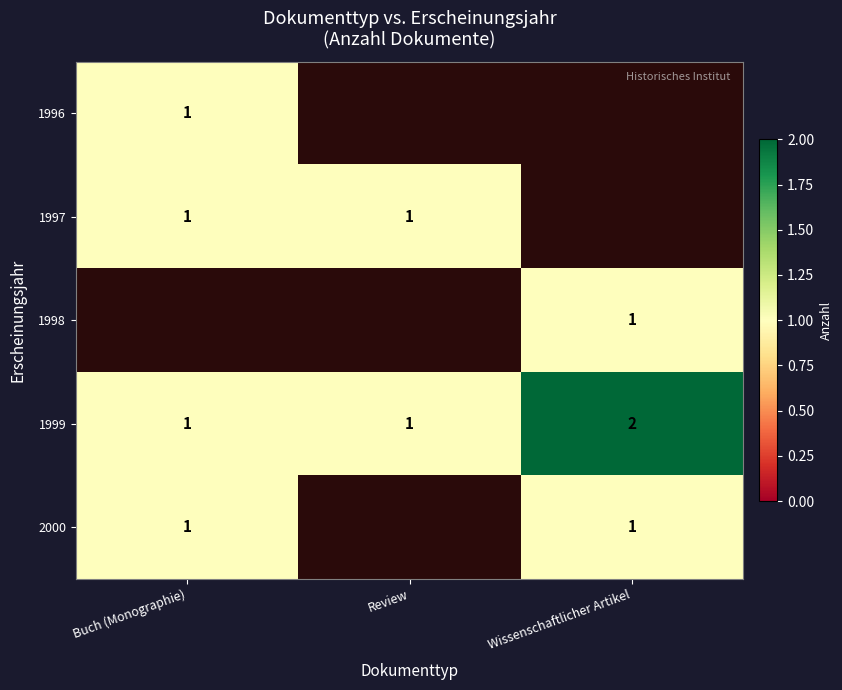

How many 1999 values are between 1 and 2?

3